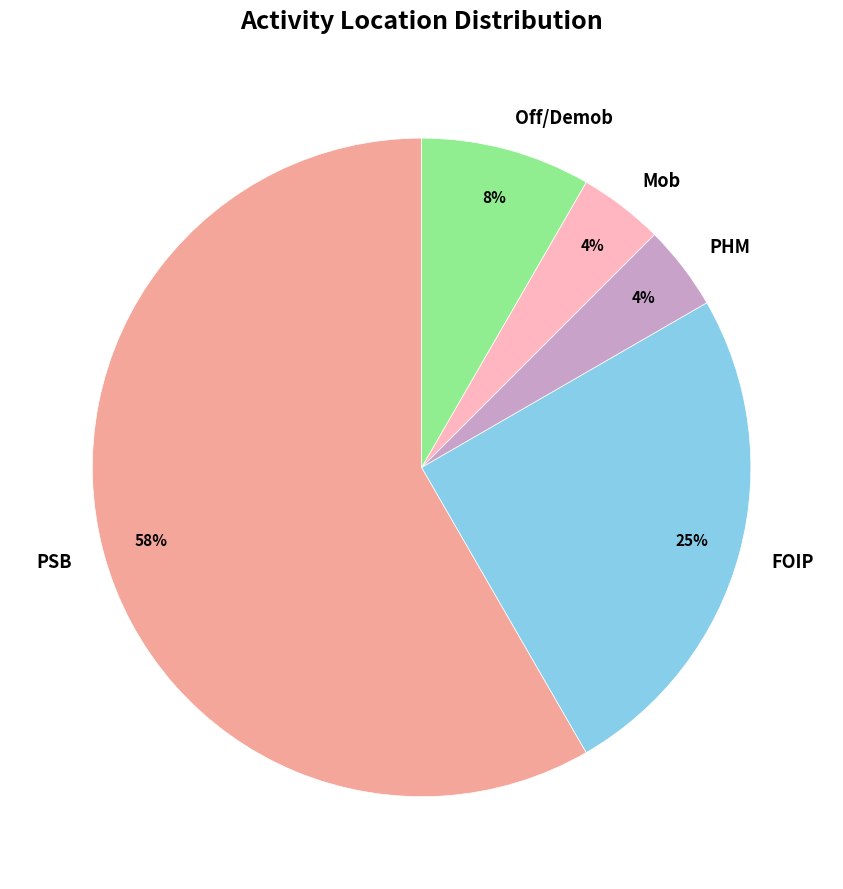

What is the ratio of the value at PHM to the value at Off/Demob?

0.5